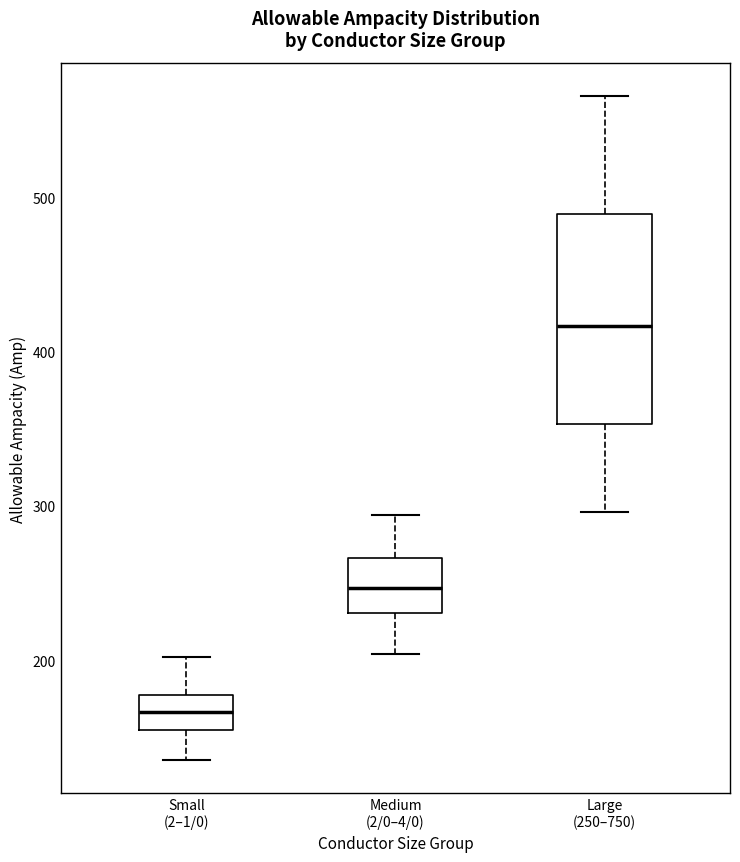

Reading left to right, transcribe this box plot: for each box, give where its median line is, the range the box spans, and where its two whiskers end, as read against the y-axis. The values are not printed on the chart, so give them approximately, as read against the axis.

Small (2–1/0): median 170, box 150 to 180, whiskers 140 to 200
Medium (2/0–4/0): median 250, box 230 to 270, whiskers 200 to 290
Large (250–750): median 420, box 350 to 490, whiskers 300 to 570